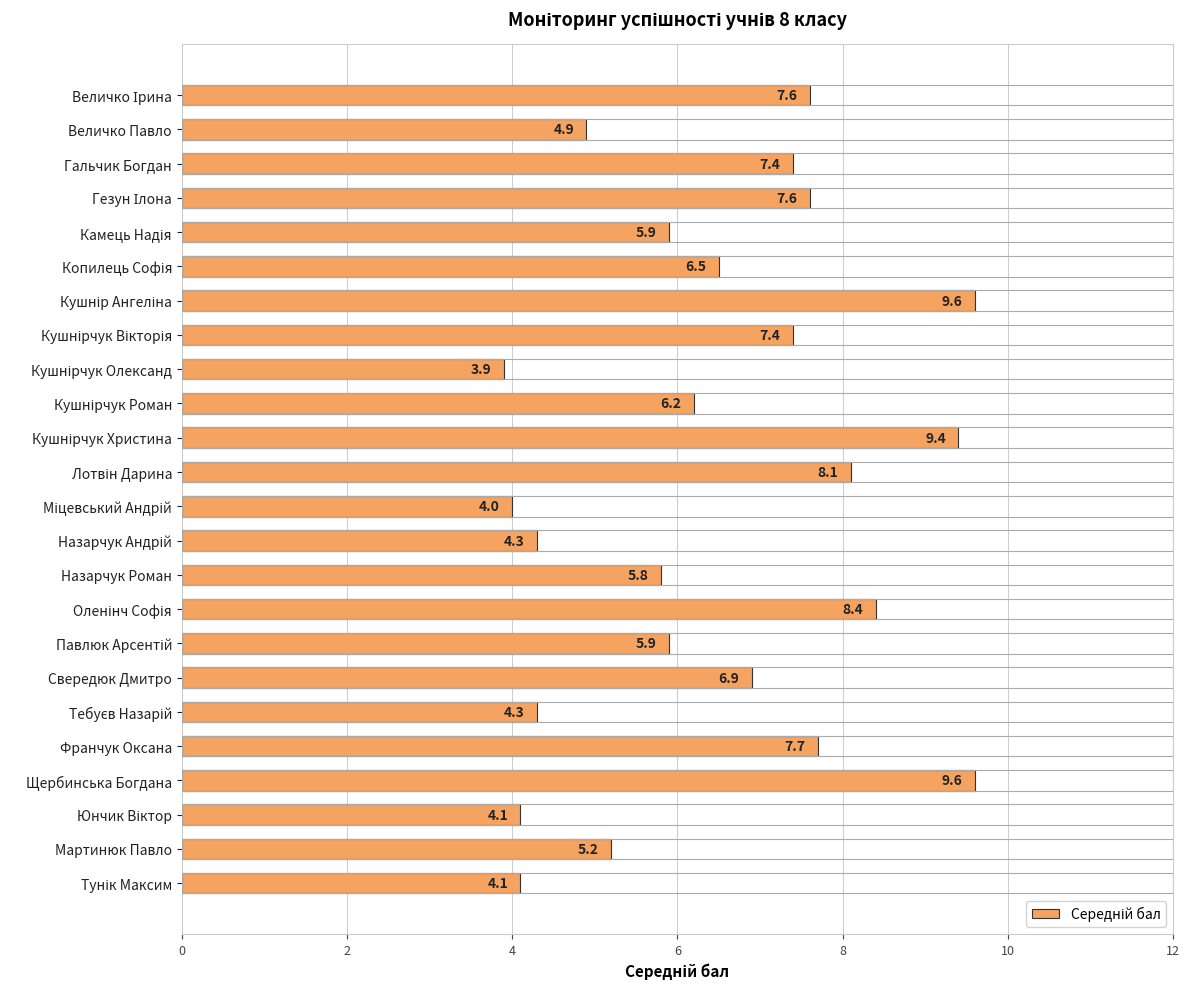

What is the difference between the second highest and second lowest values?

5.6